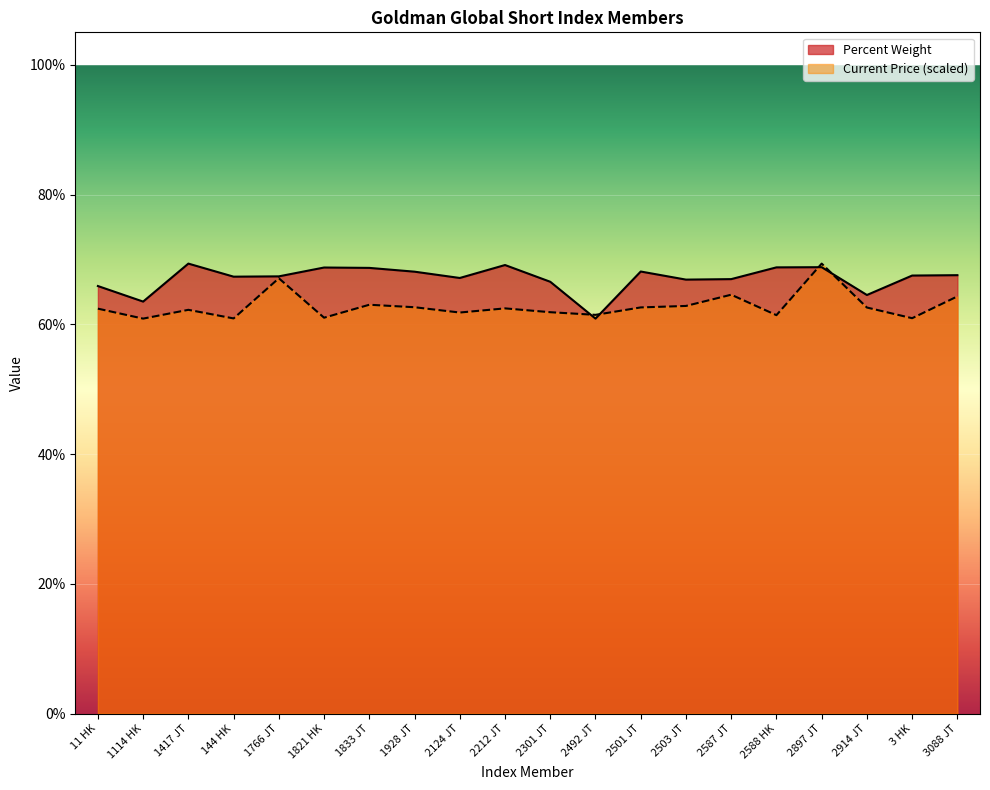

True or false: Percent Weight has more than 2 points higher than both neighbors.

True